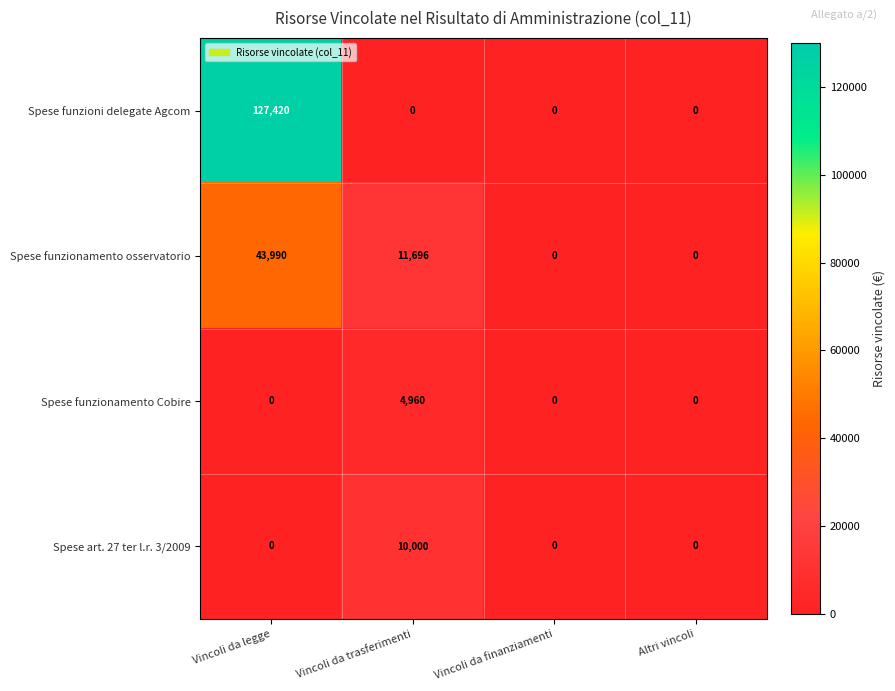

At how many categories does at least one series exceed 77481?

1